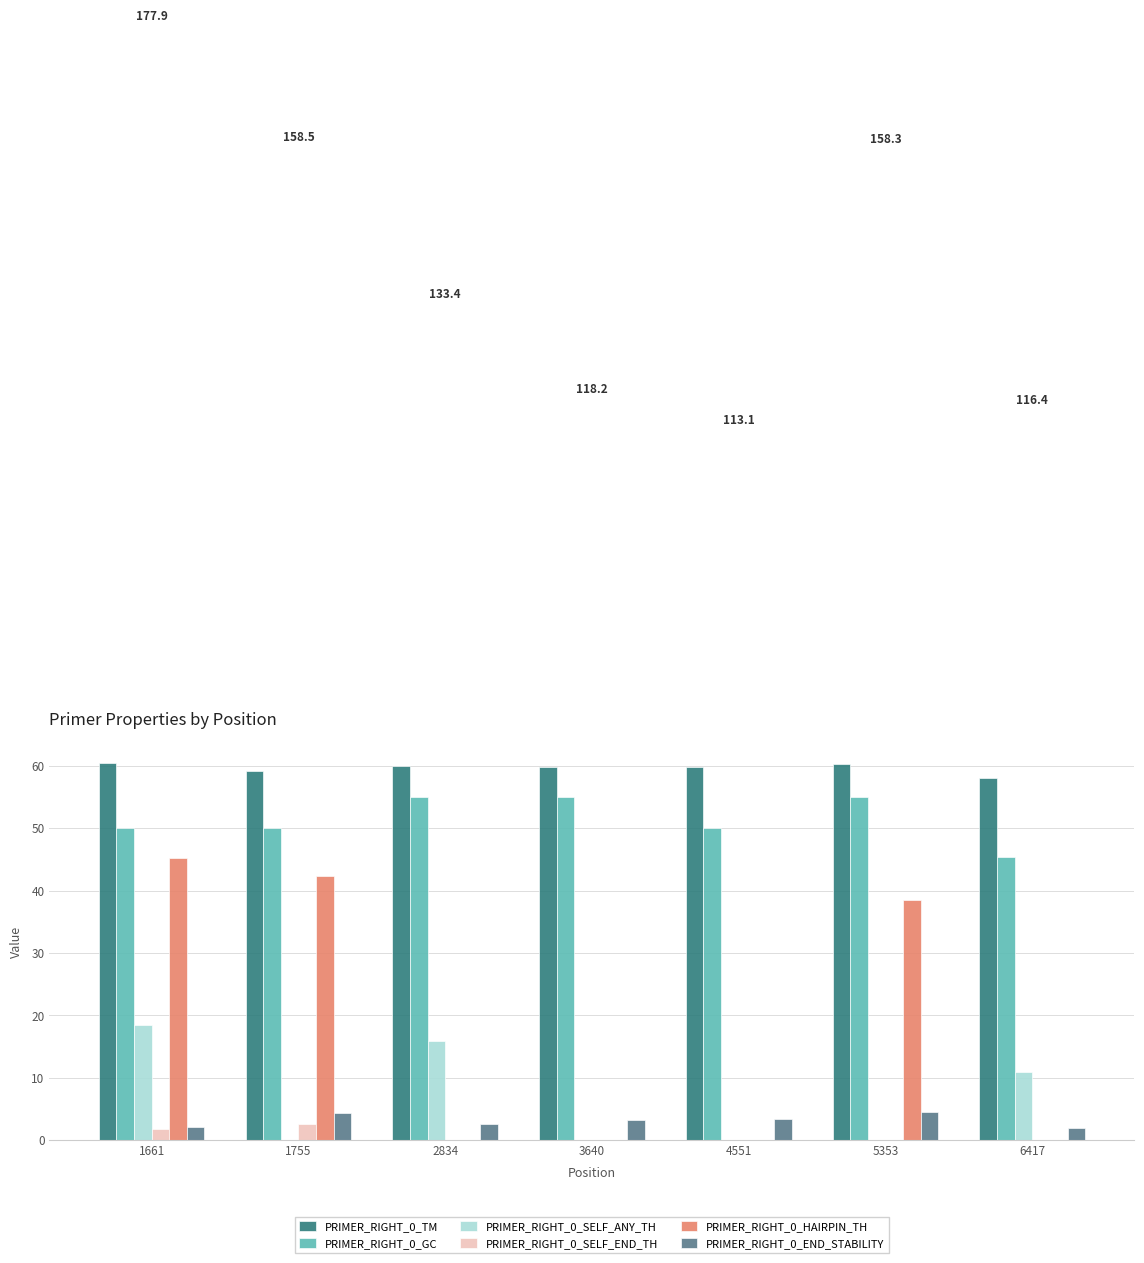

Is it true that PRIMER_RIGHT_0_SELF_END_TH equals 0.0 at 6417?

True